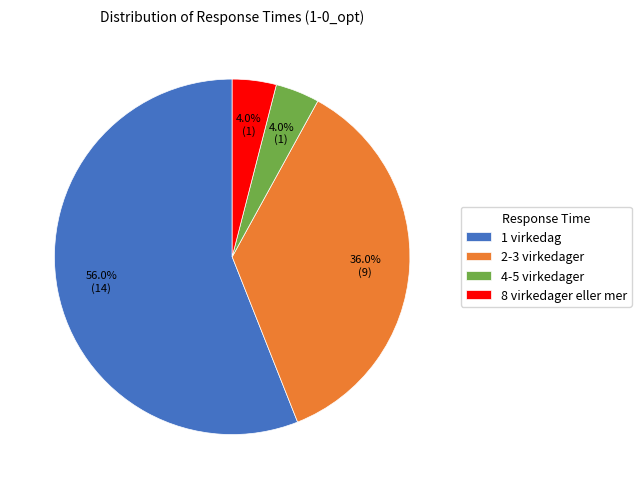

Which category accounts for the majority?

1 virkedag